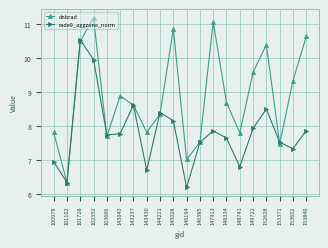

What is the maximum value shown in the chart?

11.2